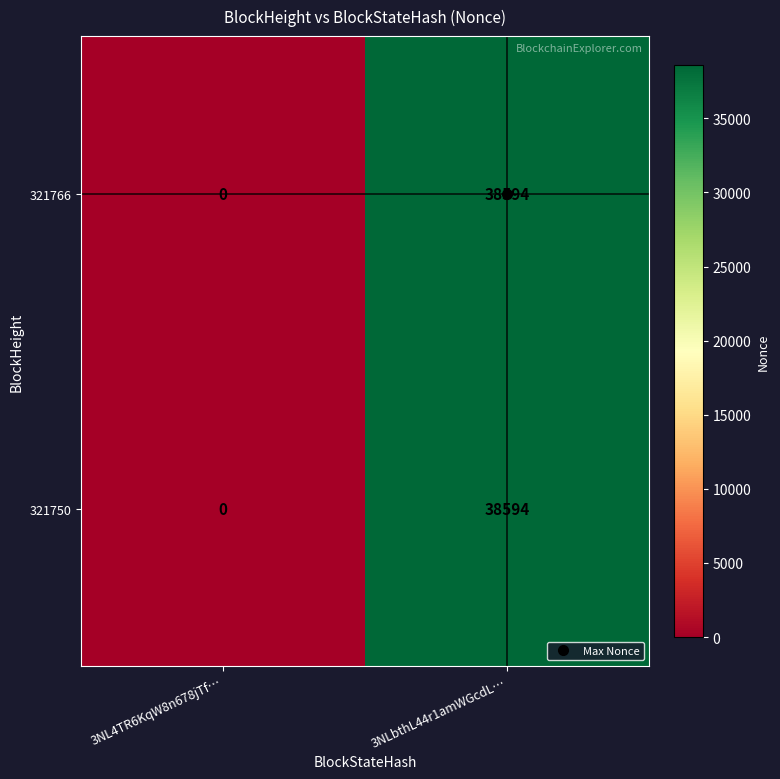

Which category has the highest value in the 321766 series?

3NLbthL44r1amWGcdL…